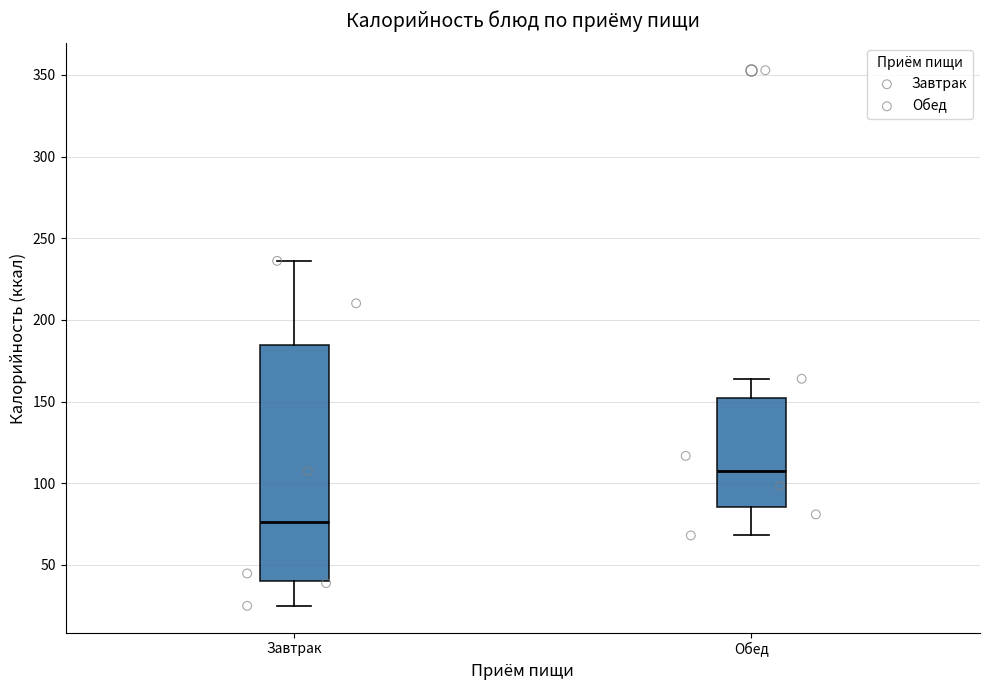

Which box is the tallest, from its lower edge to its upper edge?

Завтрак